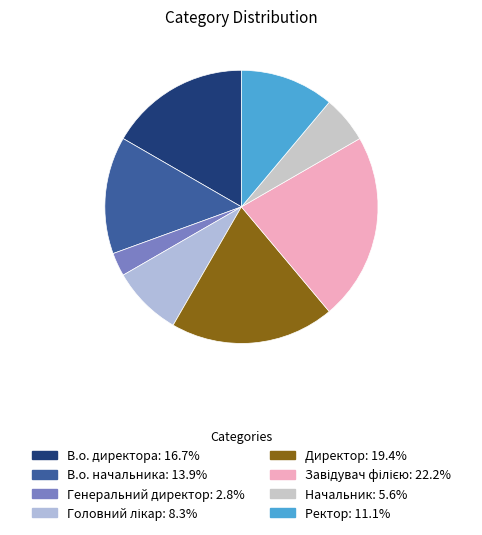

Does any single category account for the majority?

No